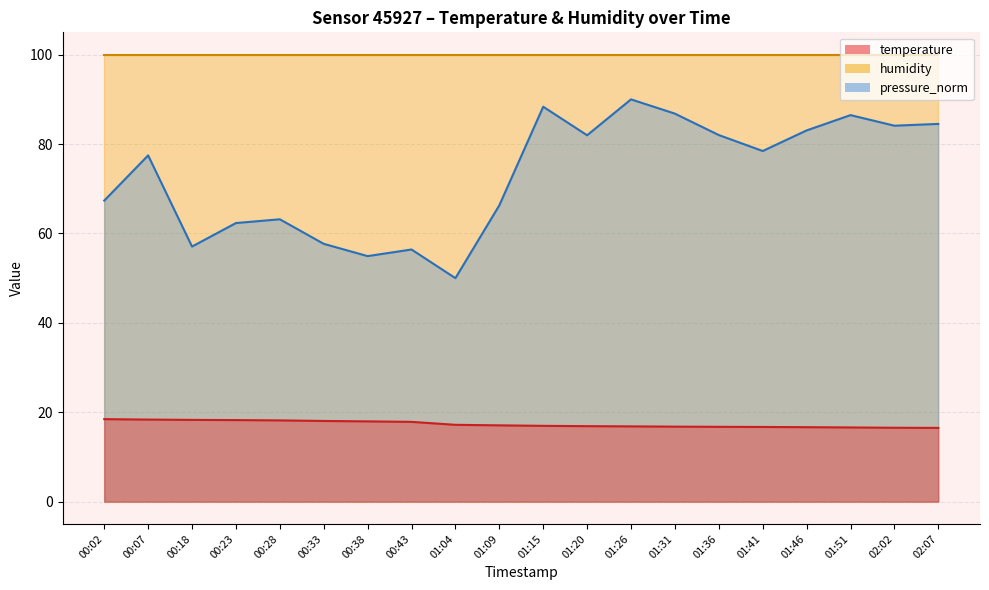

Where is temperature nearest to the value 17?

01:15